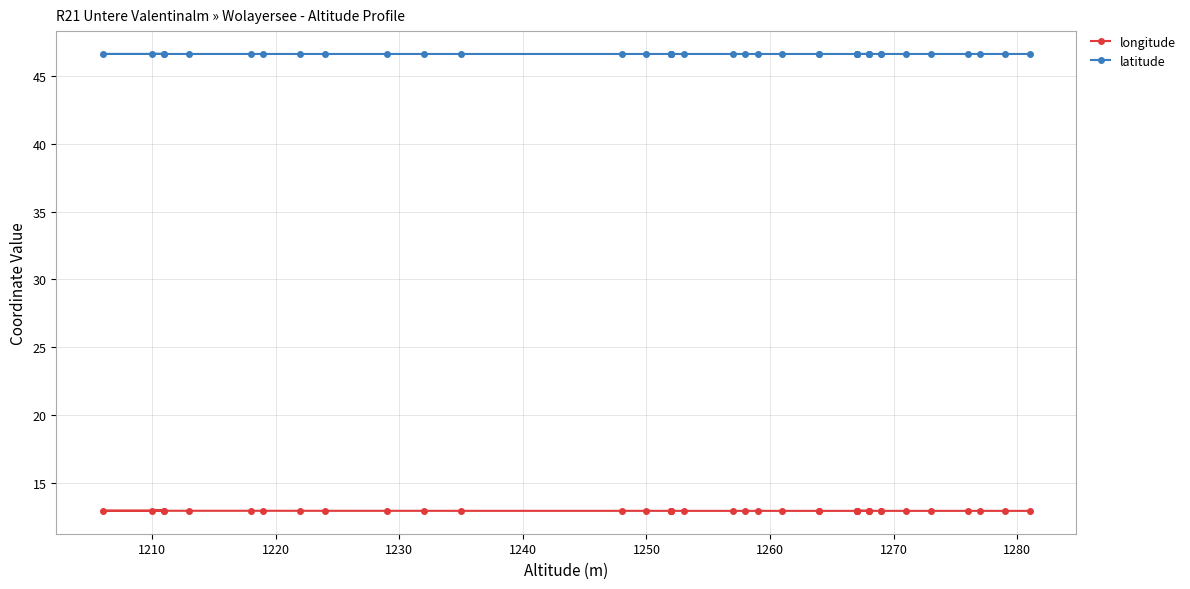

What is the lowest value of the longitude series?

12.9